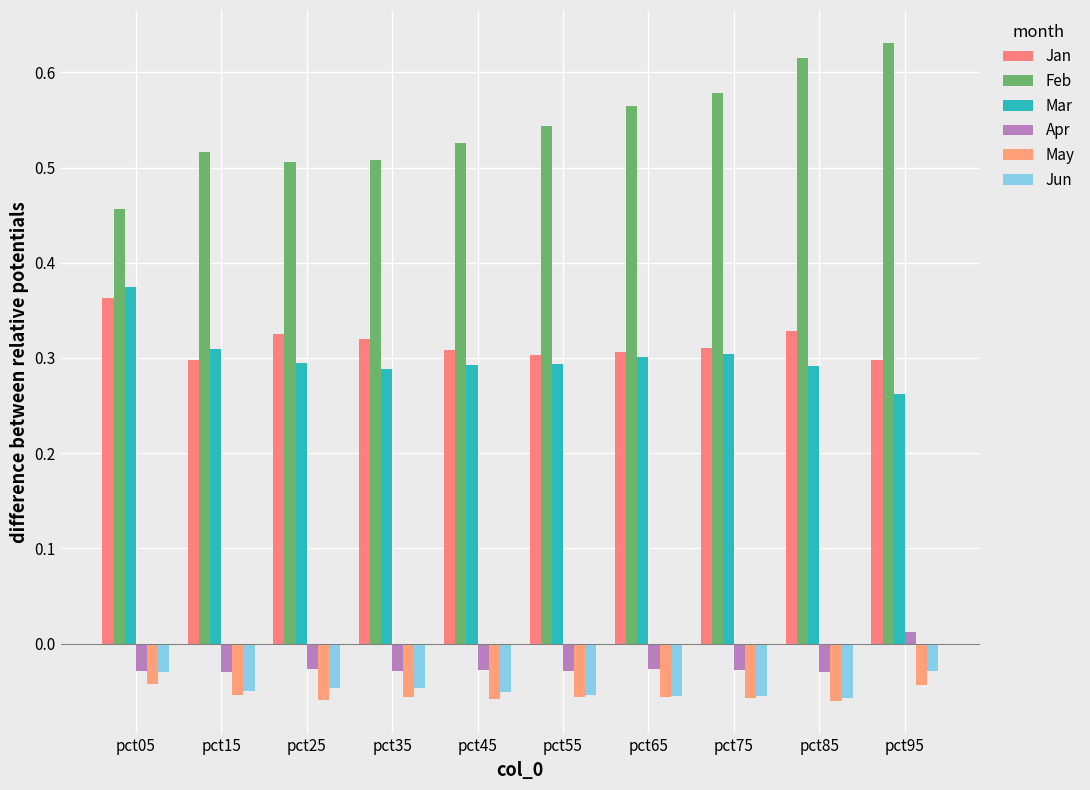

What is the sum of all Feb values?

5.4